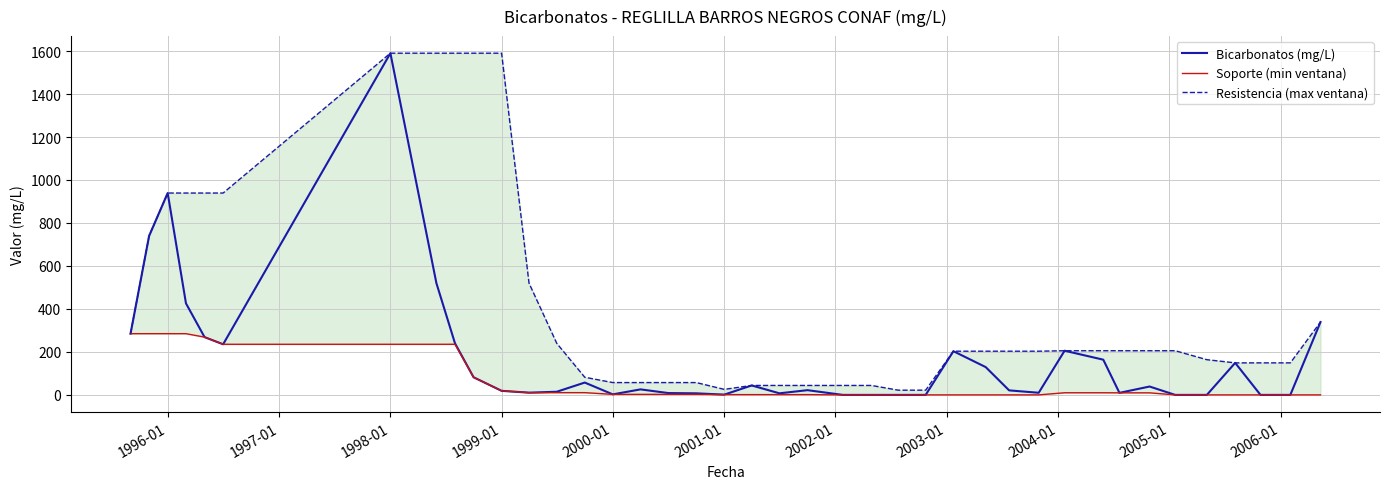

Where is the first local minimum for Resistencia (max ventana)?

2001-01